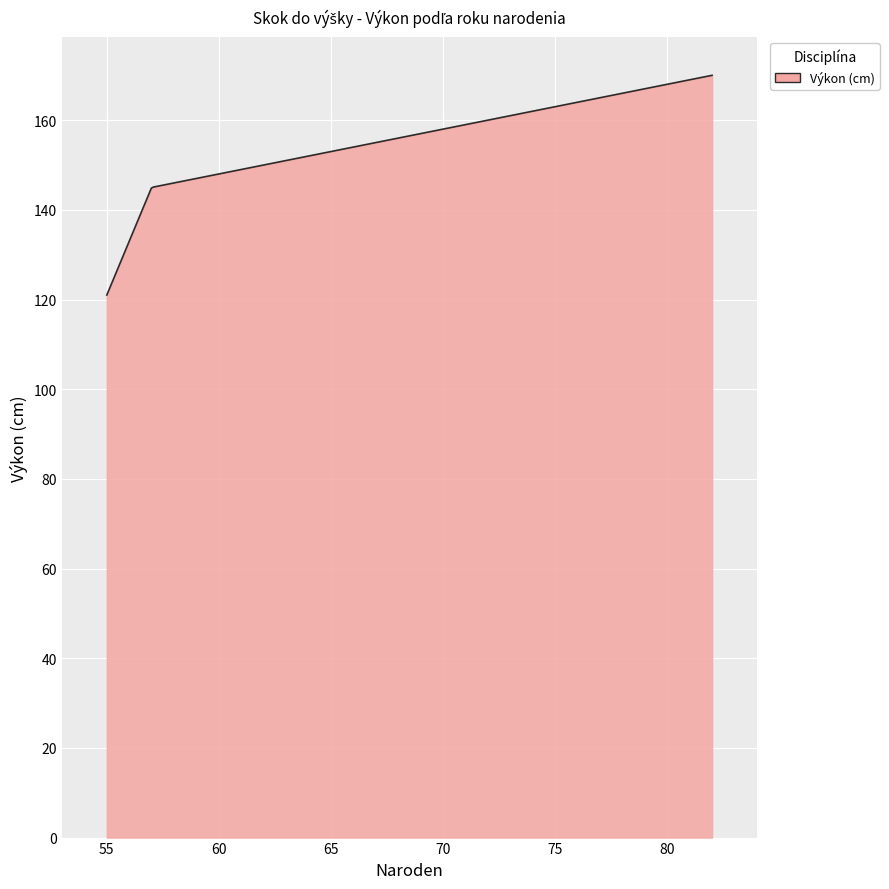

What is the difference between the maximum and minimum values?

49.0